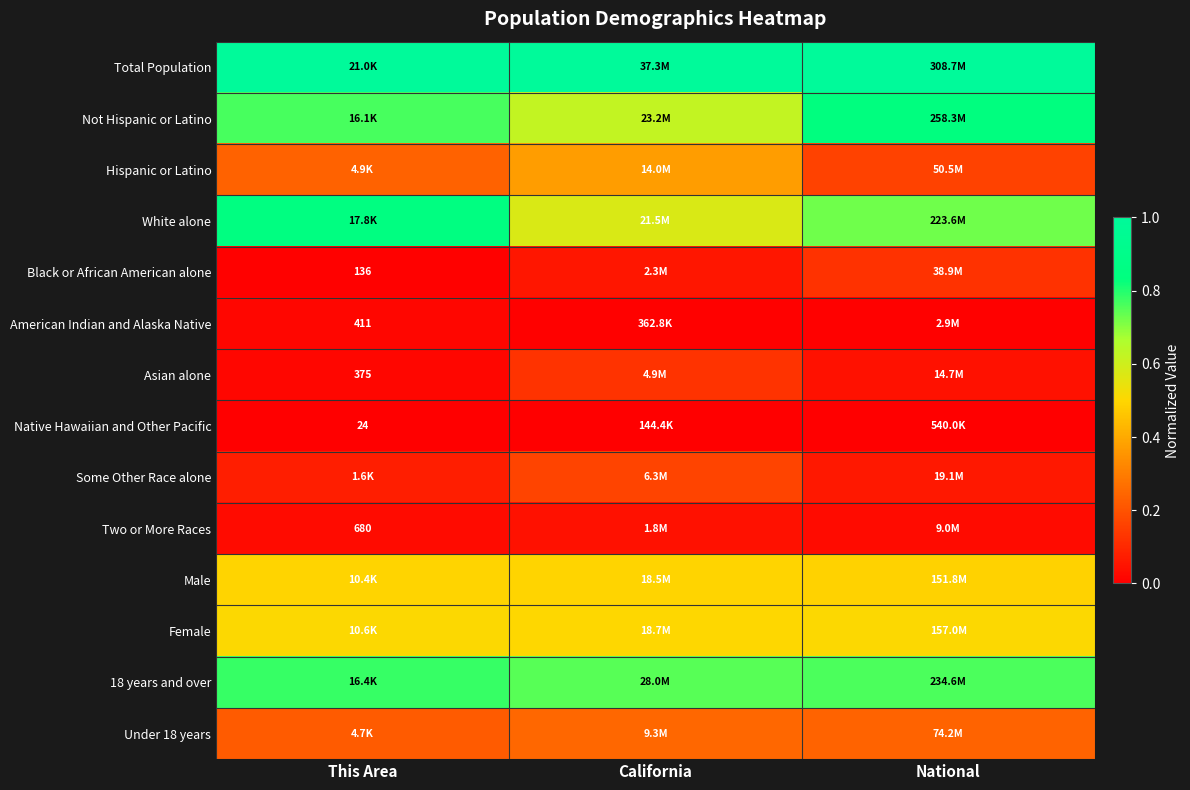

Which series has the largest total across all categories?

Total Population